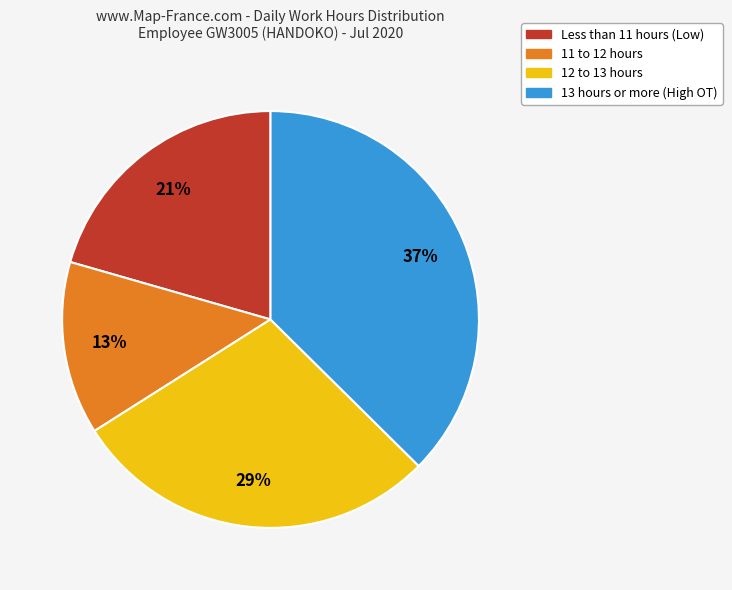

Is there a majority slice in this chart?

No